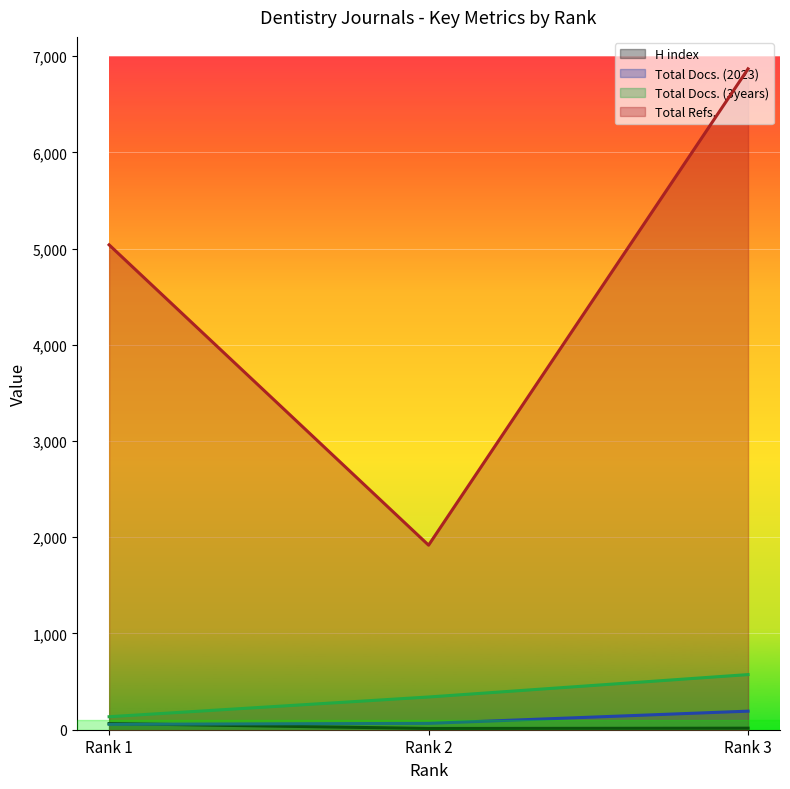

Is the value of Total Docs. (2023) at Rank 2 greater than the value of Total Docs. (3years) at Rank 2?

No